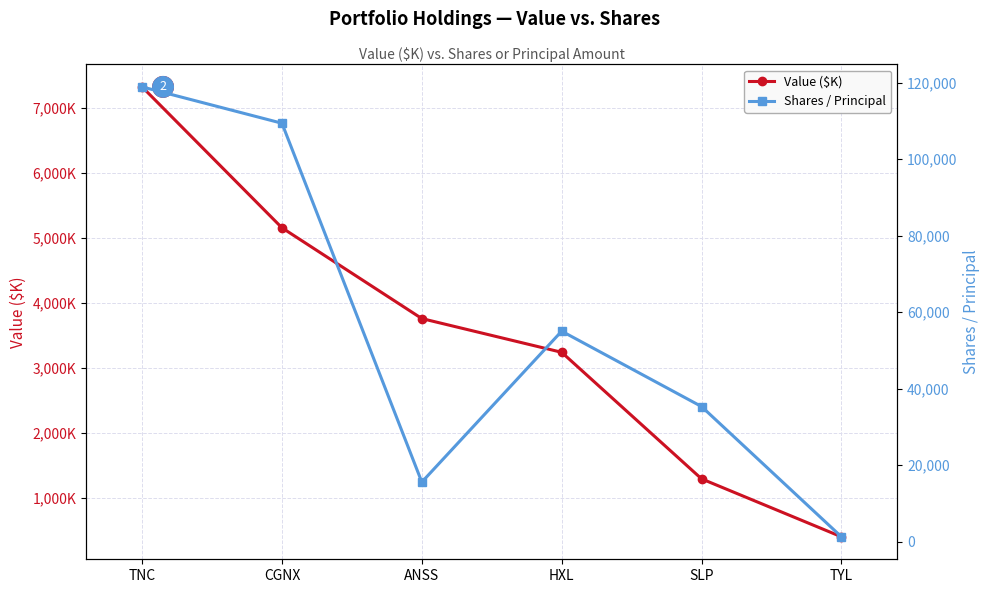

True or false: Value ($K) and Shares / Principal intersect in this chart.

False